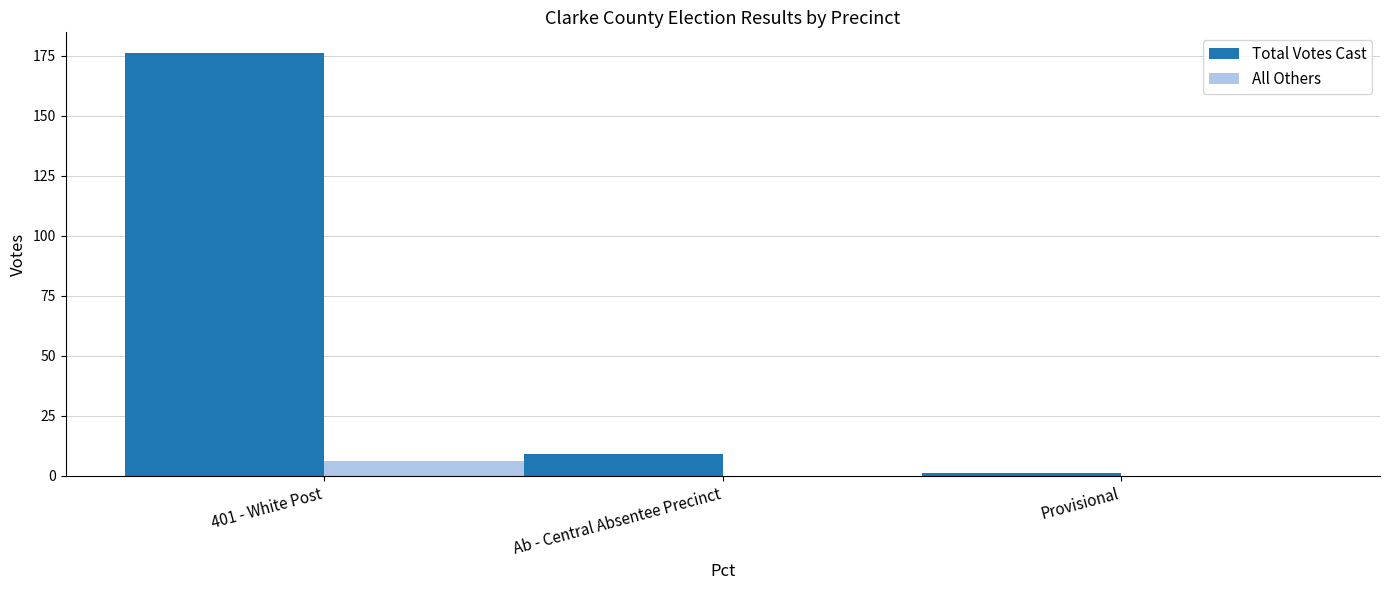

What are all the series names shown in the legend?

Total Votes Cast, All Others